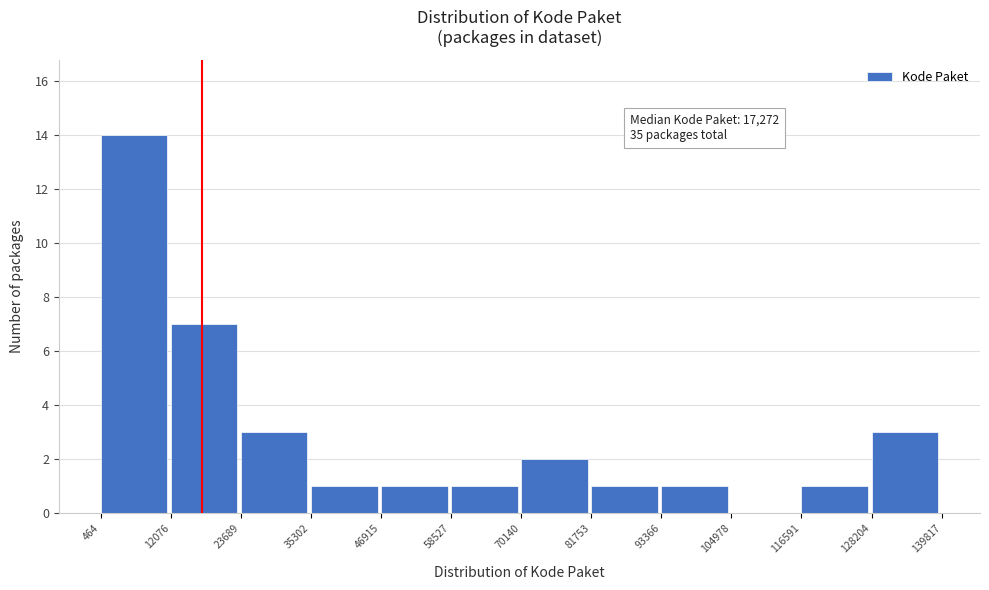

Which range on the x-axis has the tallest bar?

464 to 12076